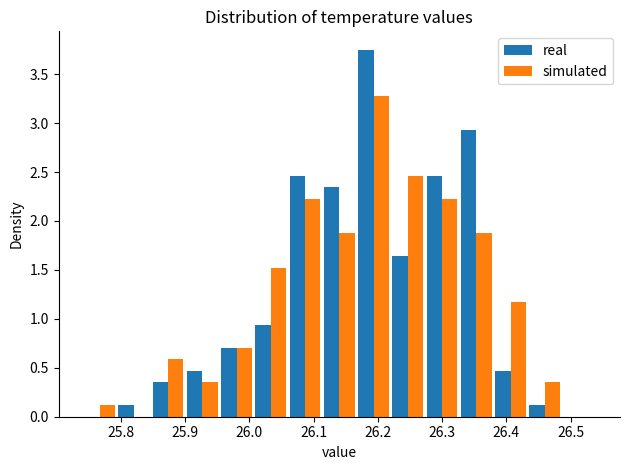

Reading left to right, list every range on the x-axis with the height of the bar of each series over it. Neither the bar edges nor the heights are printed on the chart, so give them approximately, as read against the axes.

25.74 to 25.79: real=0	simulated=0.10
25.79 to 25.85: real=0.10	simulated=0
25.85 to 25.90: real=0.35	simulated=0.60
25.90 to 25.95: real=0.45	simulated=0.35
25.95 to 26.01: real=0.70	simulated=0.70
26.01 to 26.06: real=0.95	simulated=1.50
26.06 to 26.11: real=2.45	simulated=2.25
26.11 to 26.17: real=2.35	simulated=1.90
26.17 to 26.22: real=3.75	simulated=3.30
26.22 to 26.27: real=1.65	simulated=2.45
26.27 to 26.33: real=2.45	simulated=2.25
26.33 to 26.38: real=2.95	simulated=1.90
26.38 to 26.43: real=0.45	simulated=1.15
26.43 to 26.49: real=0.10	simulated=0.35
26.49 to 26.54: real=0	simulated=0